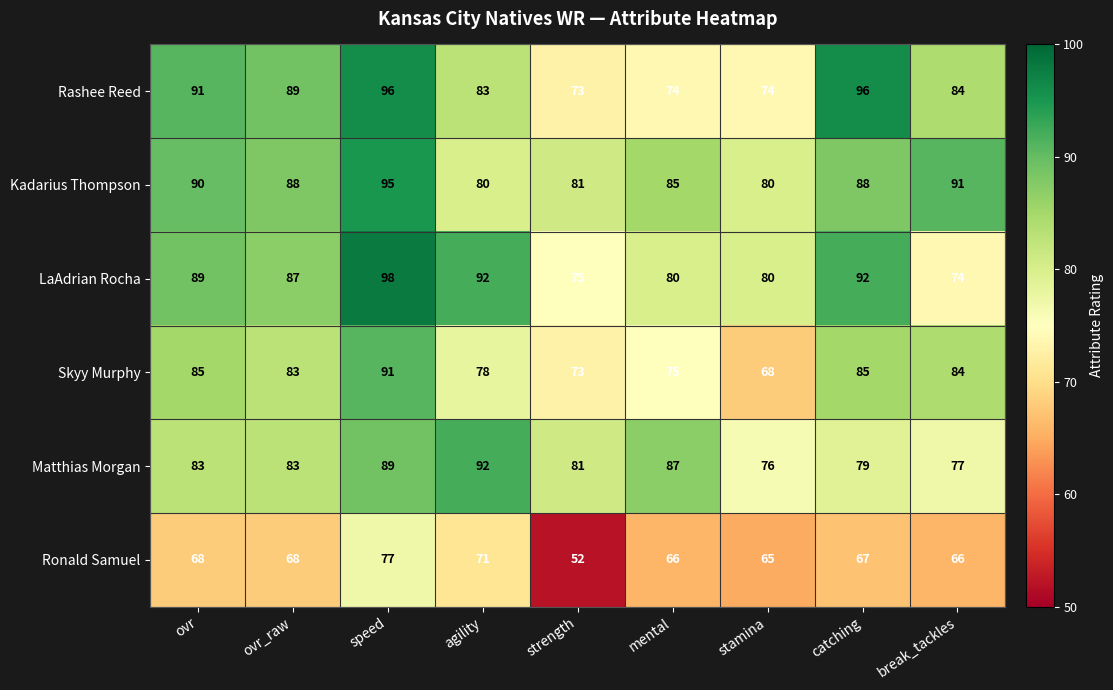

What is the sum of all Ronald Samuel values?

600